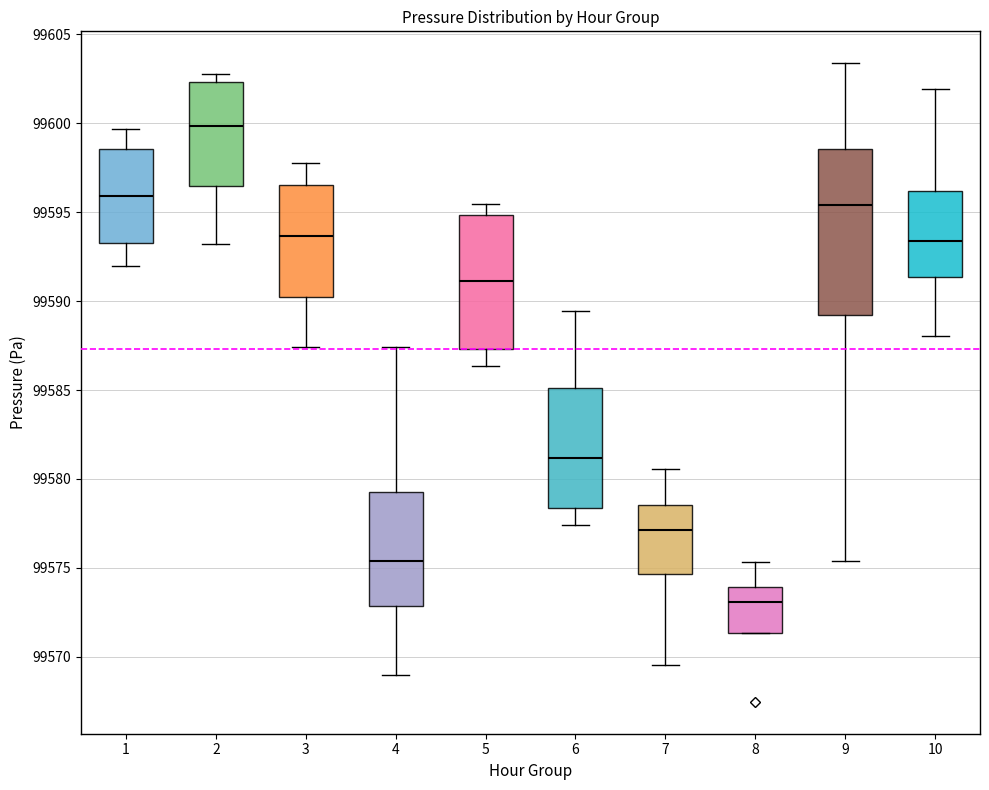

Reading left to right, read every box against the y-axis: the position of its median line, the range the box covers, and the ends of its whiskers. The values are not printed on the chart, so give them approximately, as read against the axis.

1: median 99596.0, box 99593.0 to 99598.5, whiskers 99592.0 to 99599.5
2: median 99600.0, box 99596.5 to 99602.5, whiskers 99593.0 to 99603.0
3: median 99593.5, box 99590.0 to 99596.5, whiskers 99587.5 to 99598.0
4: median 99575.5, box 99573.0 to 99579.5, whiskers 99569.0 to 99587.5
5: median 99591.0, box 99587.5 to 99595.0, whiskers 99586.5 to 99595.5
6: median 99581.0, box 99578.5 to 99585.0, whiskers 99577.5 to 99589.5
7: median 99577.0, box 99574.5 to 99578.5, whiskers 99569.5 to 99580.5
8: median 99573.0, box 99571.5 to 99574.0, whiskers 99571.5 to 99575.5
9: median 99595.5, box 99589.0 to 99598.5, whiskers 99575.5 to 99603.5
10: median 99593.5, box 99591.5 to 99596.0, whiskers 99588.0 to 99602.0